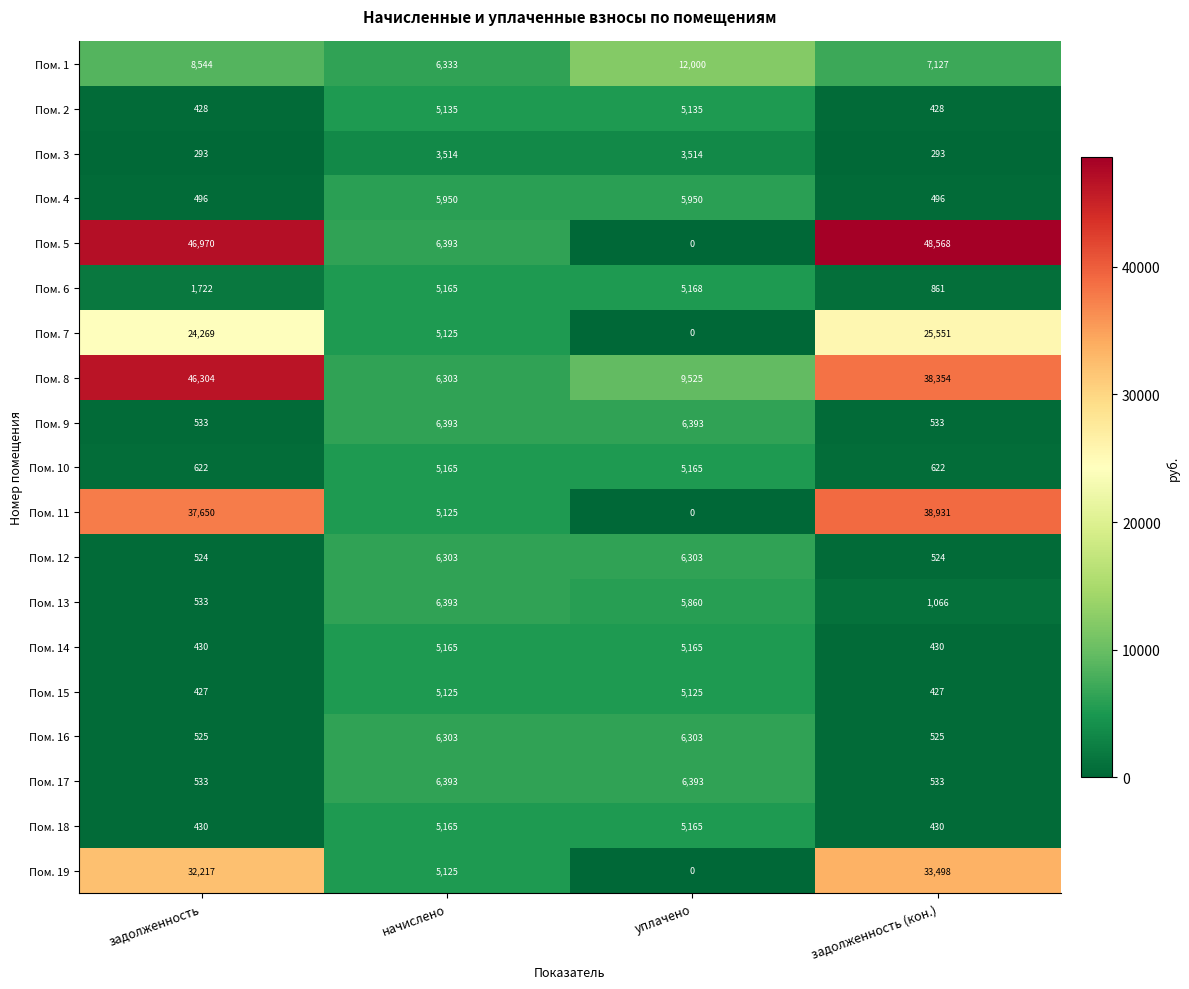

The Пом. 8 series shows 22435 at задолженность (кон.). True or false?

False